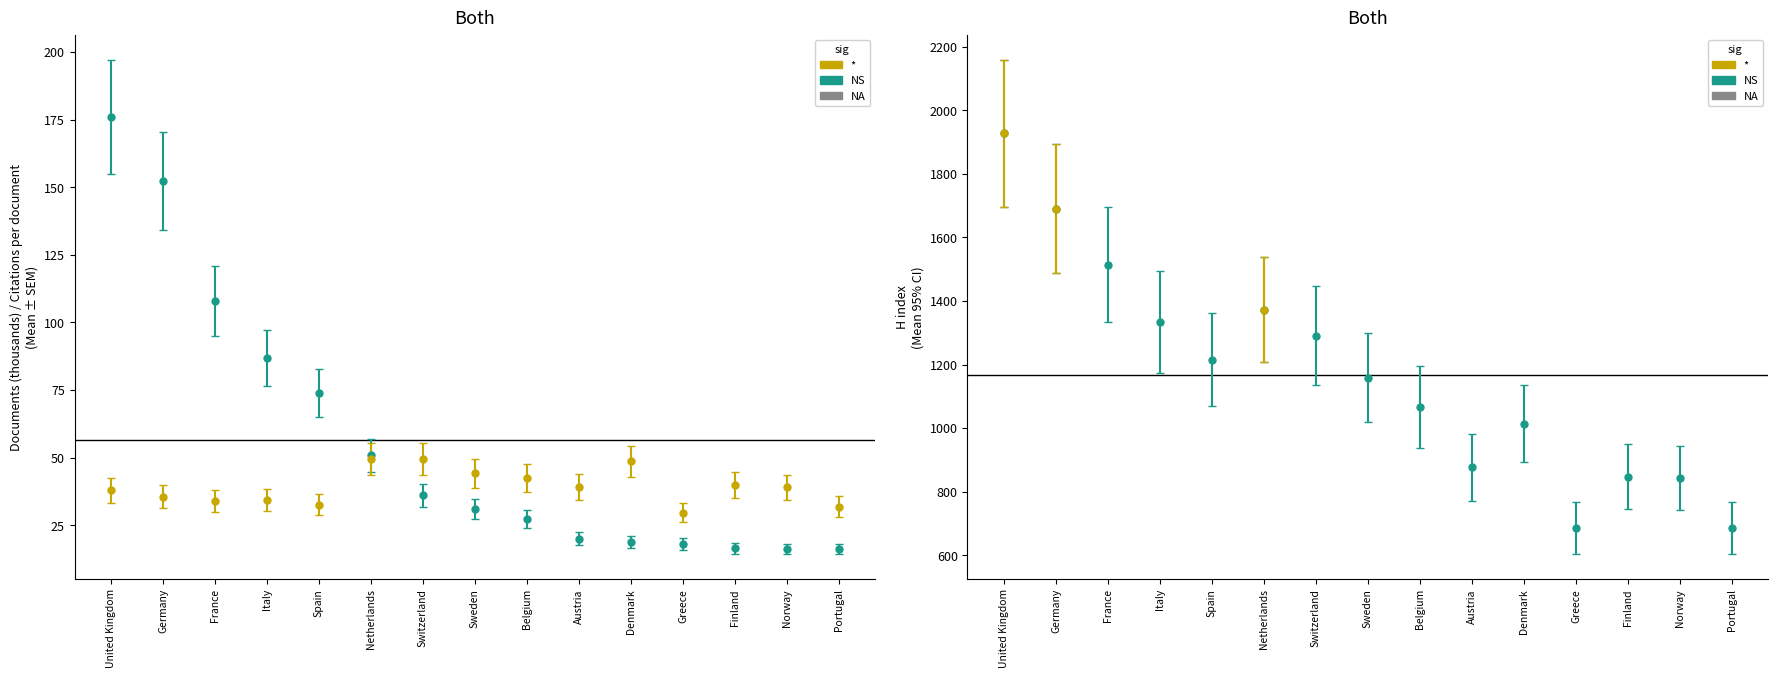

Rank the categories by Citations per document value from lowest to highest.

Greece, Portugal, Spain, France, Italy, Germany, United Kingdom, Norway, Austria, Finland, Belgium, Sweden, Denmark, Netherlands, Switzerland